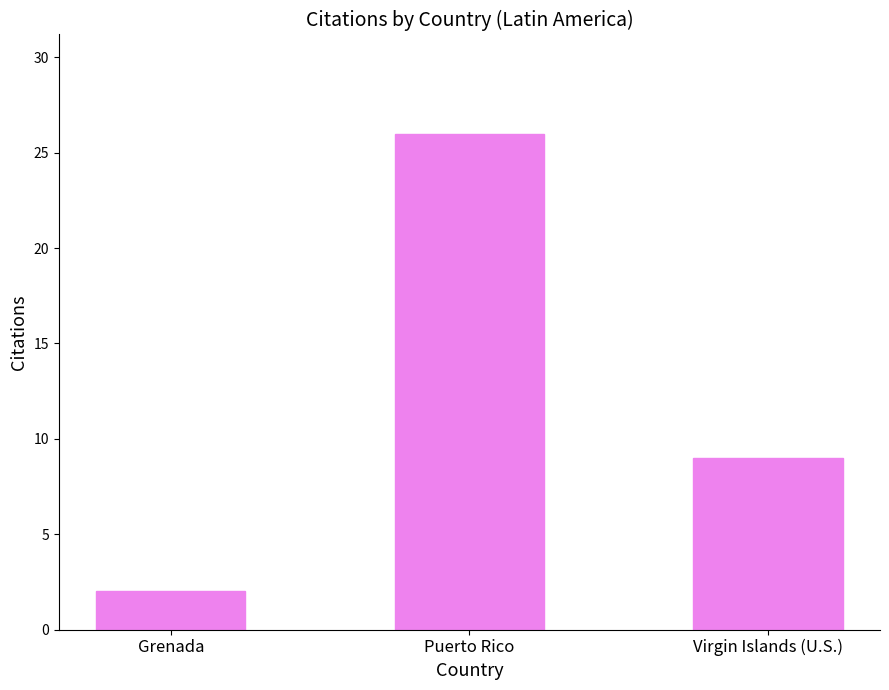

What is the difference between the values at Virgin Islands (U.S.) and Grenada?

7